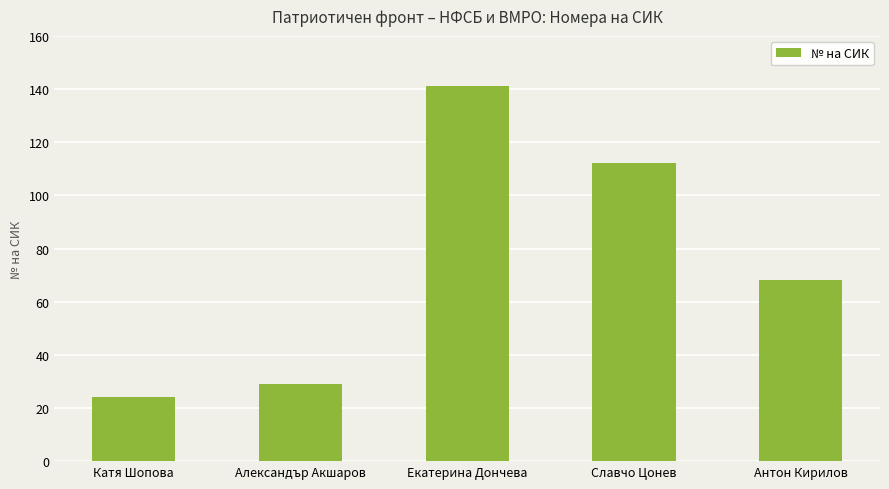

Count the number of categories in the chart.

5